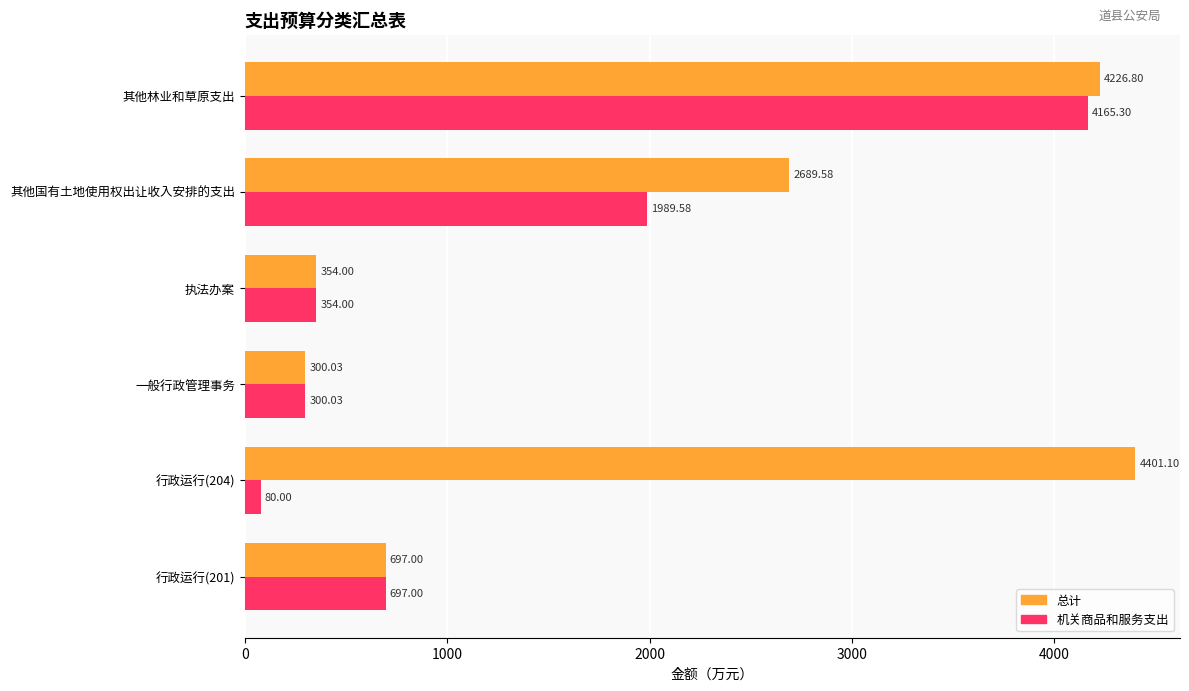

At how many categories does at least one series exceed 324?

5